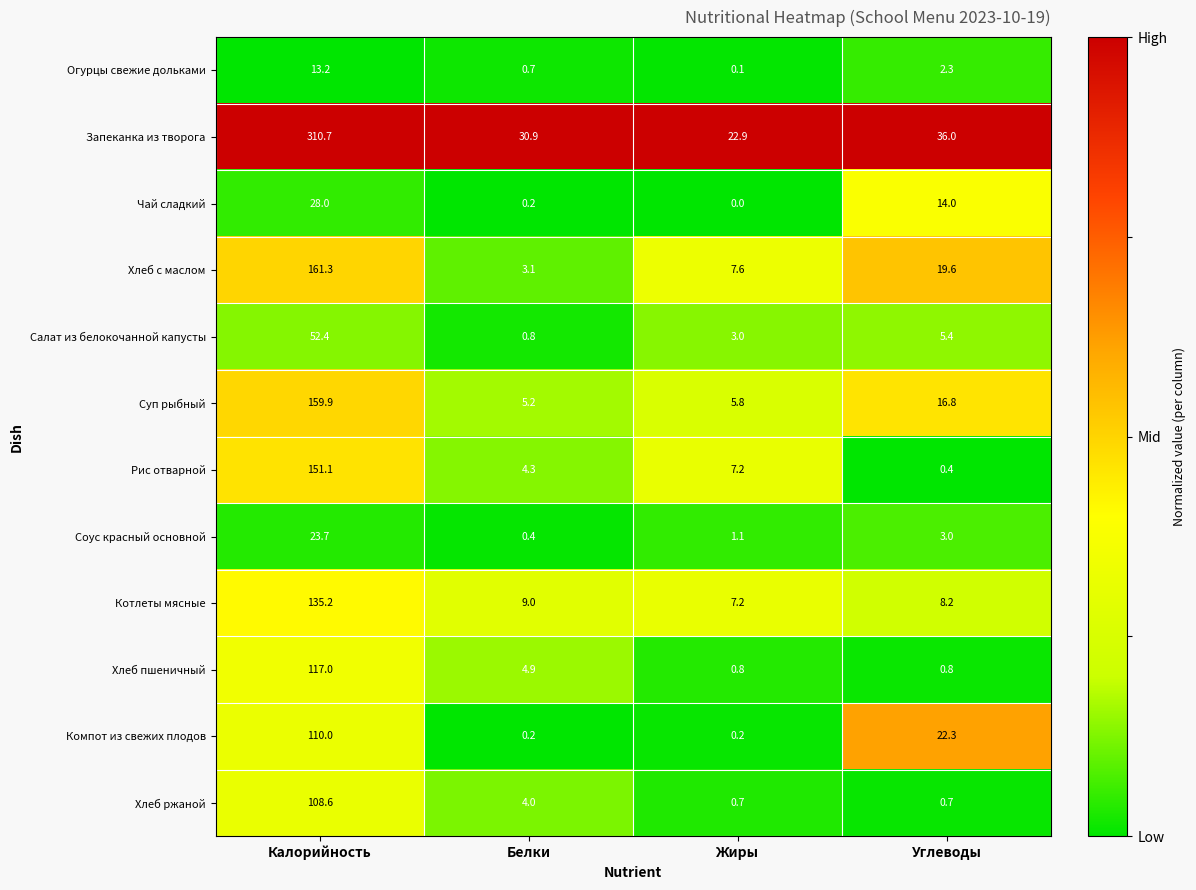

List the series in order of their peak value, lowest first.

Огурцы свежие дольками, Соус красный основной, Чай сладкий, Салат из белокочанной капусты, Хлеб ржаной, Компот из свежих плодов, Хлеб пшеничный, Котлеты мясные, Рис отварной, Суп рыбный, Хлеб с маслом, Запеканка из творога